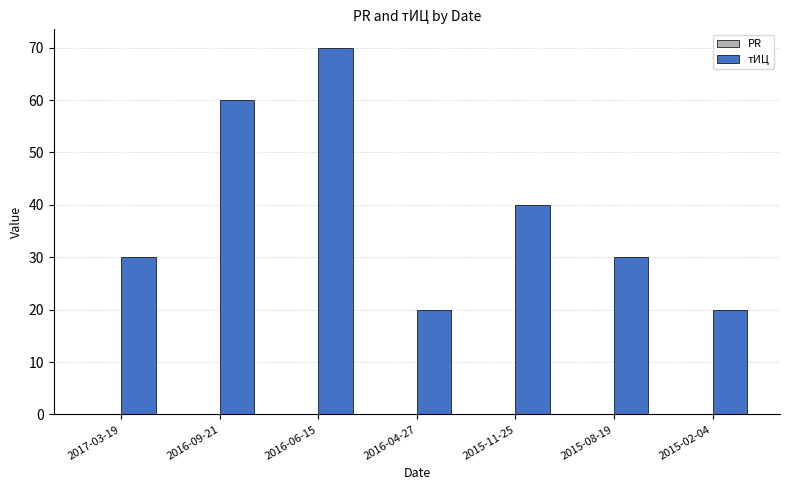

Which has a higher value, 2016-06-15 or 2016-09-21?

2016-06-15